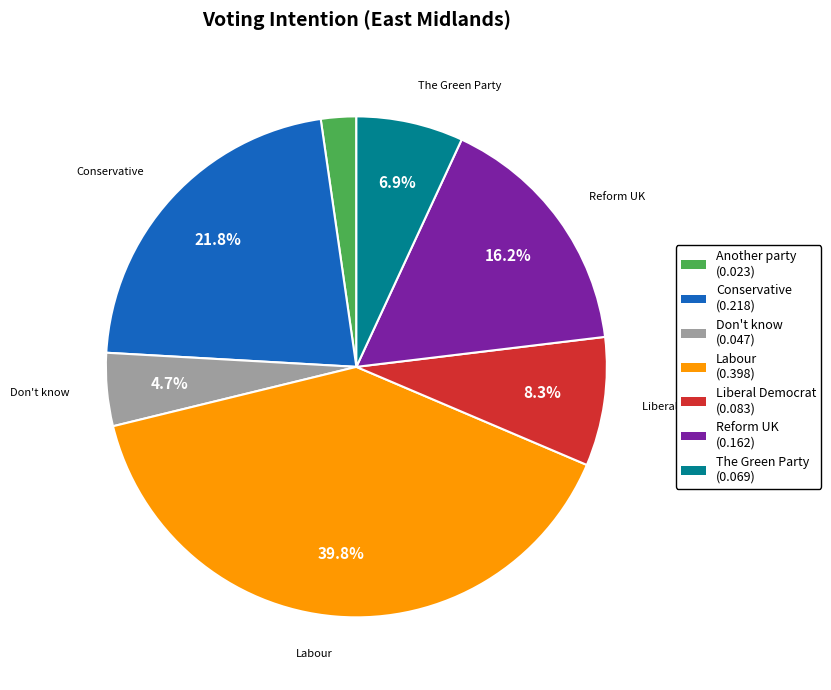

Does any single category account for the majority?

No